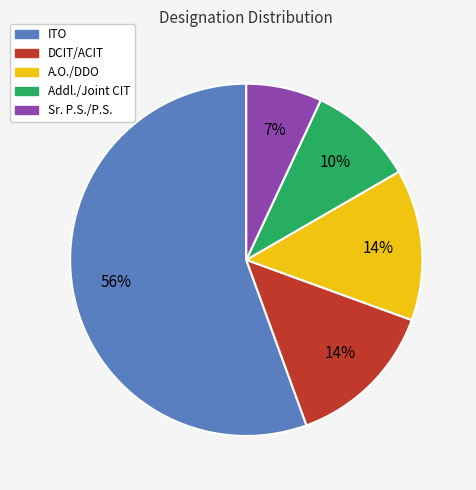

To the nearest percent, what portion does DCIT/ACIT represent?

14%